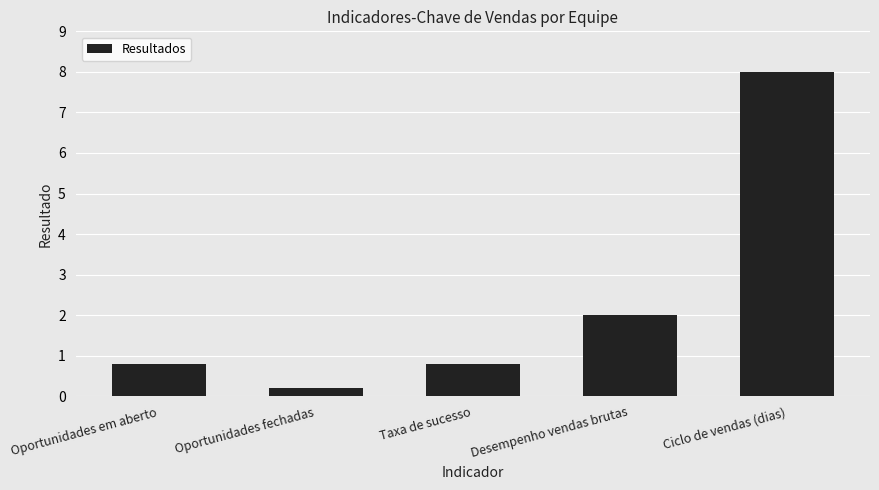

Between Taxa de sucesso and Oportunidades fechadas, which is larger?

Taxa de sucesso